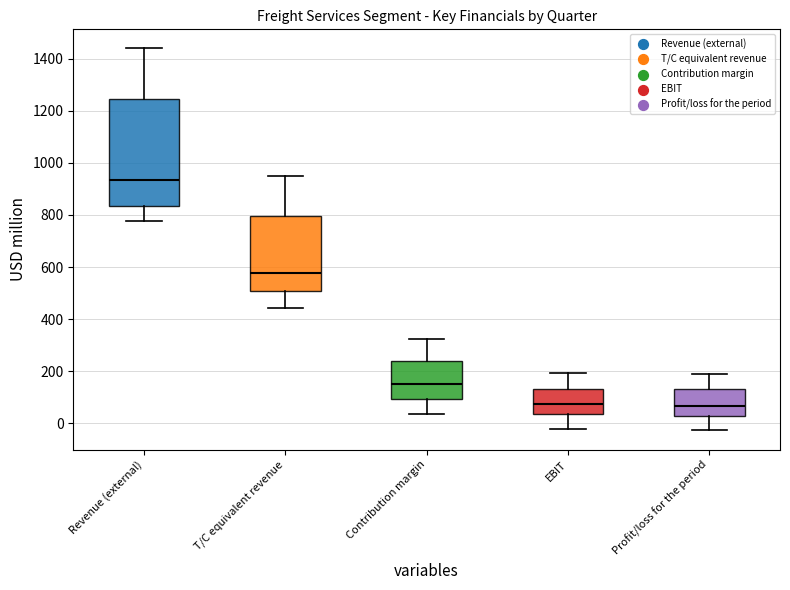

Comparing the boxes themselves (not the whiskers), which one is the tallest?

Revenue (external)